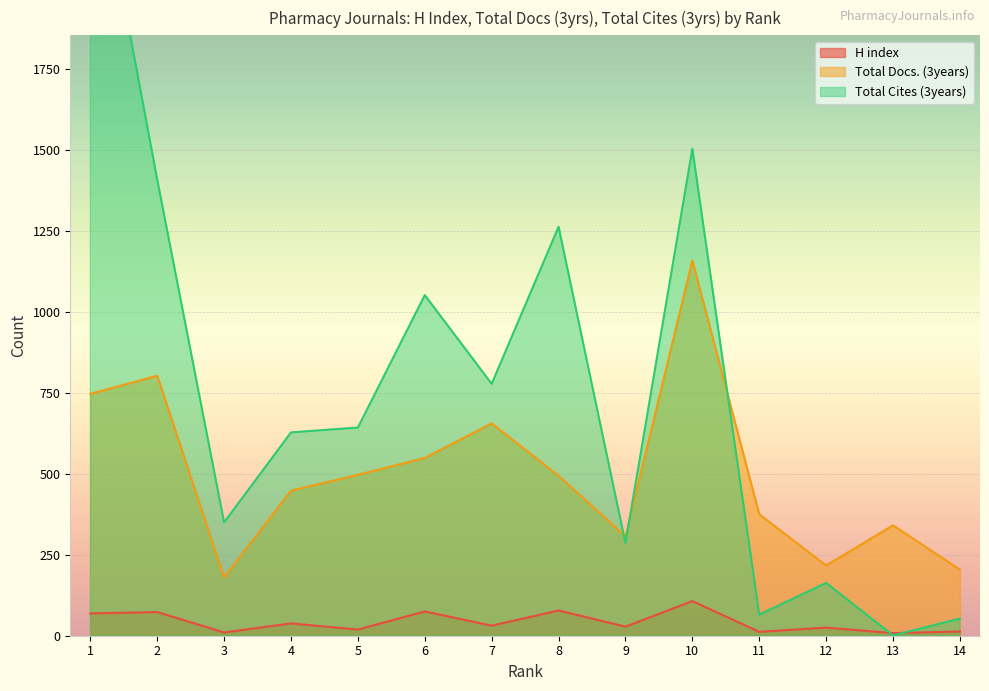

Between 12 and 13, which series saw the biggest shift?

Total Cites (3years)